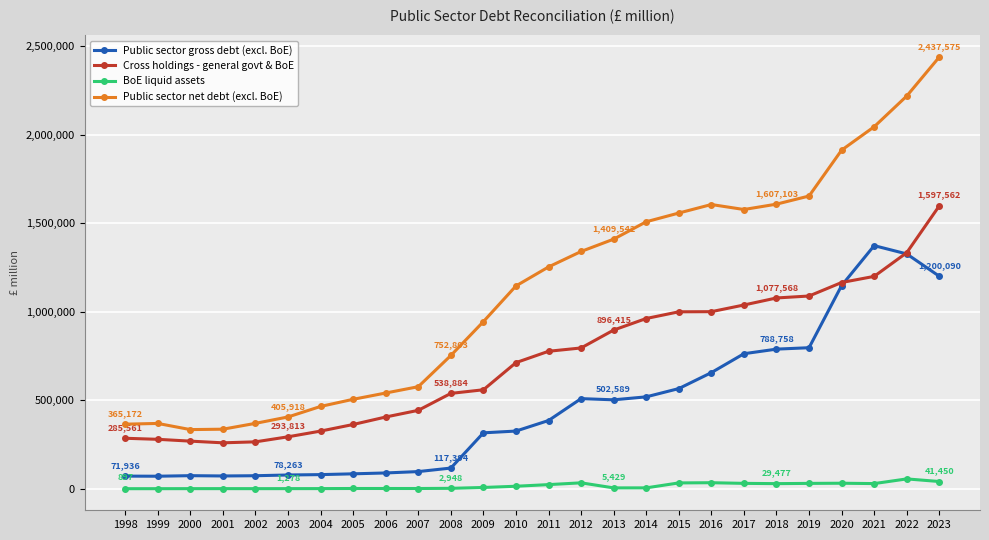

How many lines are shown in the chart?

4